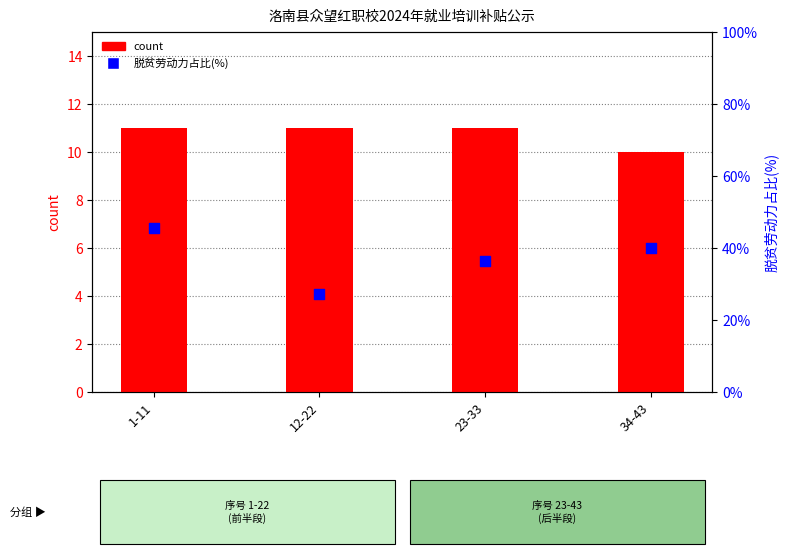

Is the value of count at 1-11 greater than the value of 脱贫劳动力占比(%) at 12-22?

No